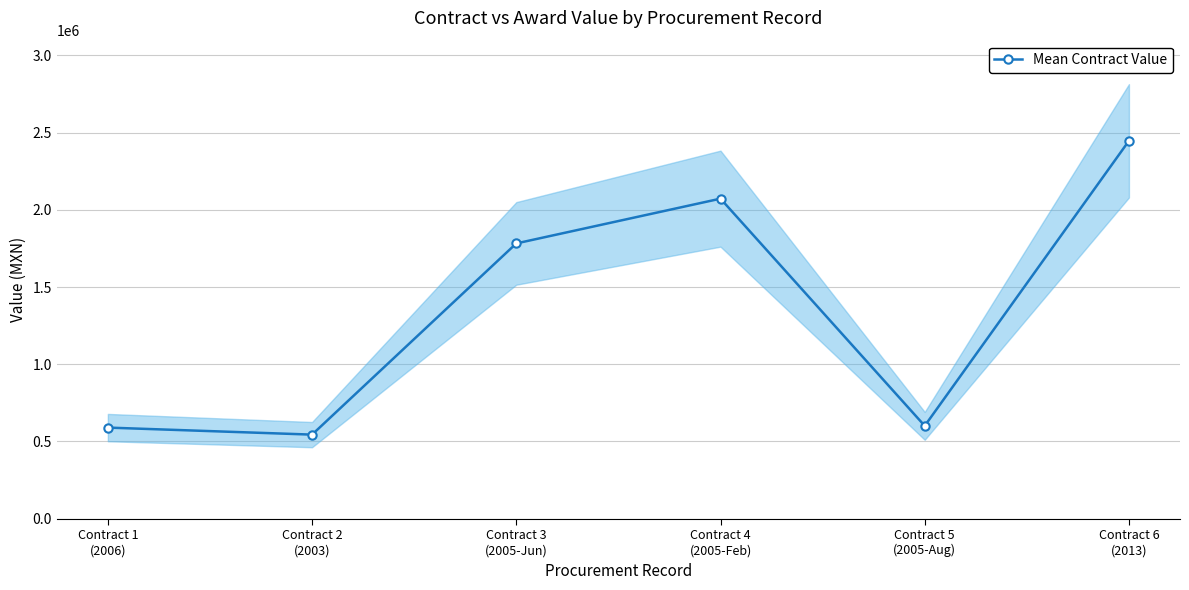

What is the change in value from Contract 1
(2006) to Contract 5
(2005-Aug)?

+11244.8